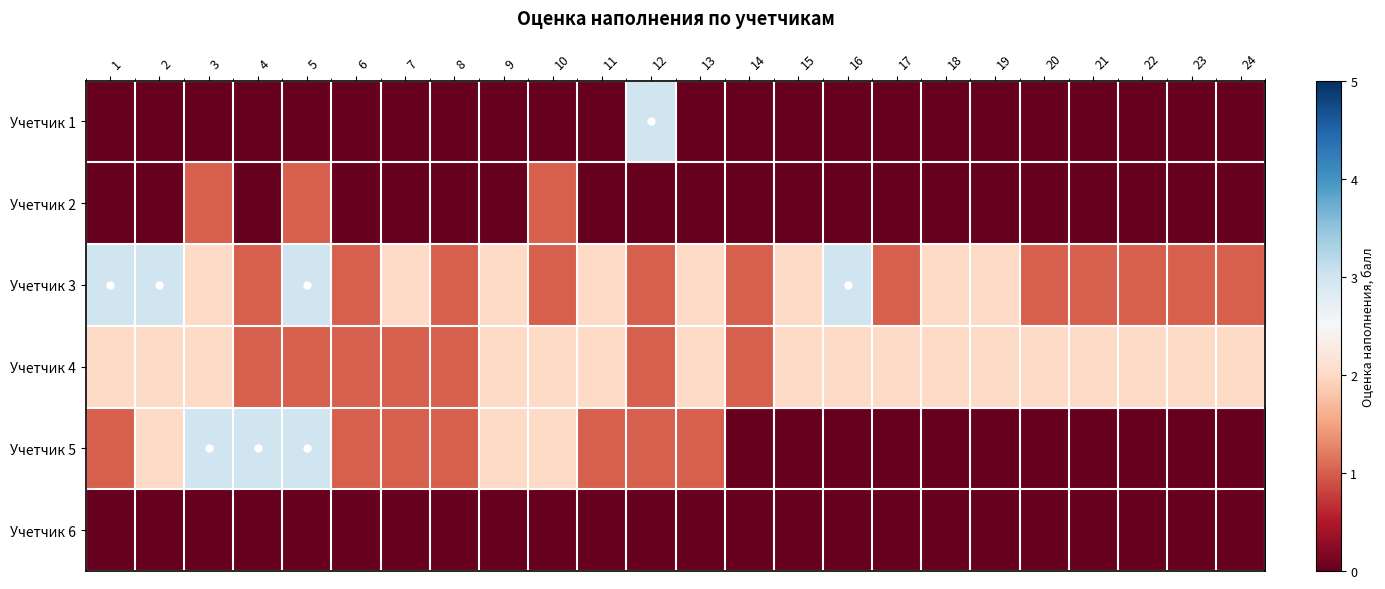

Between 5 and 9, which is larger?

5